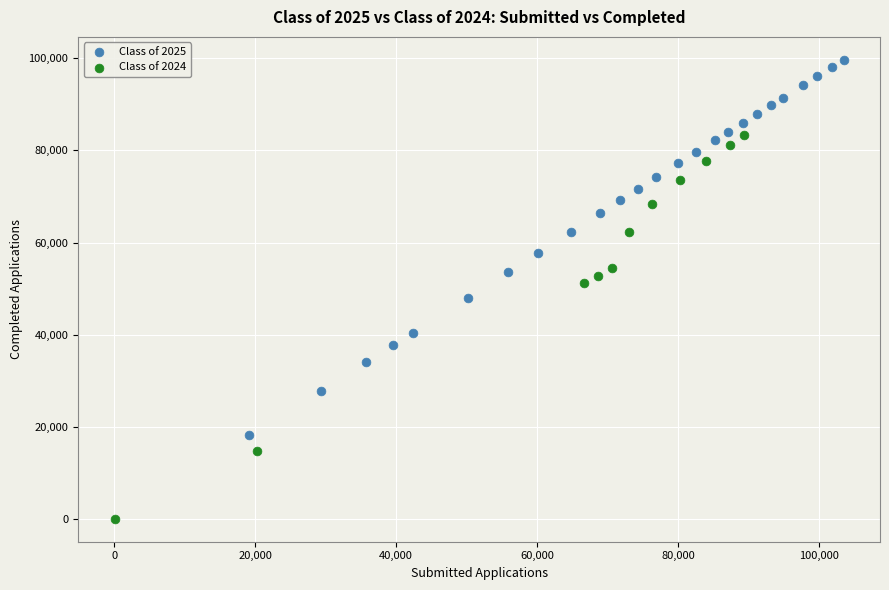

What are all the series names shown in the legend?

Class of 2025, Class of 2024